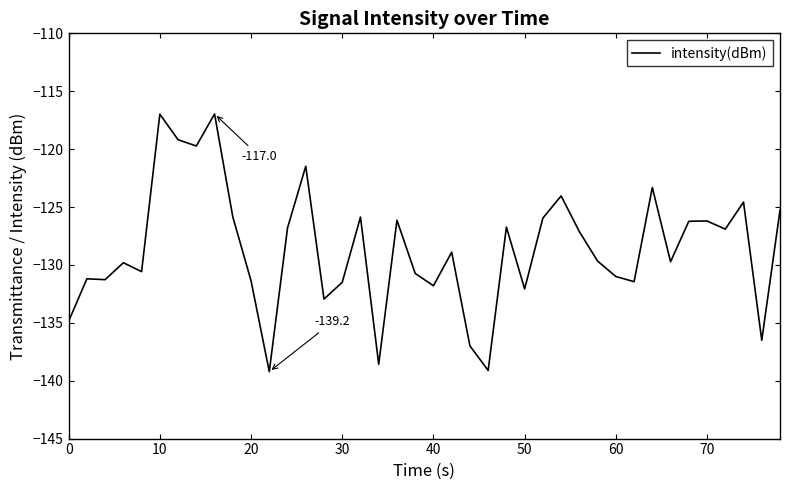

What is the minimum value shown in the chart?

-139.2